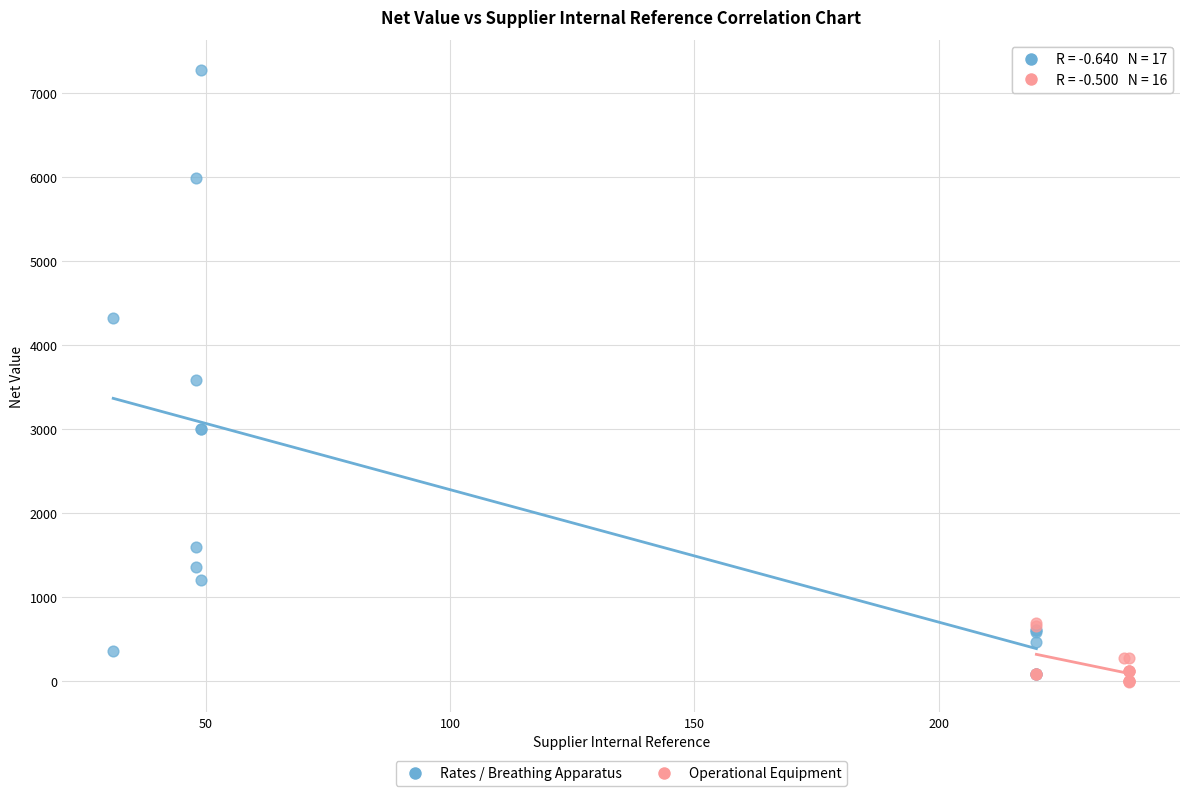

Which series reaches the maximum Y coordinate?

Rates / Breathing Apparatus